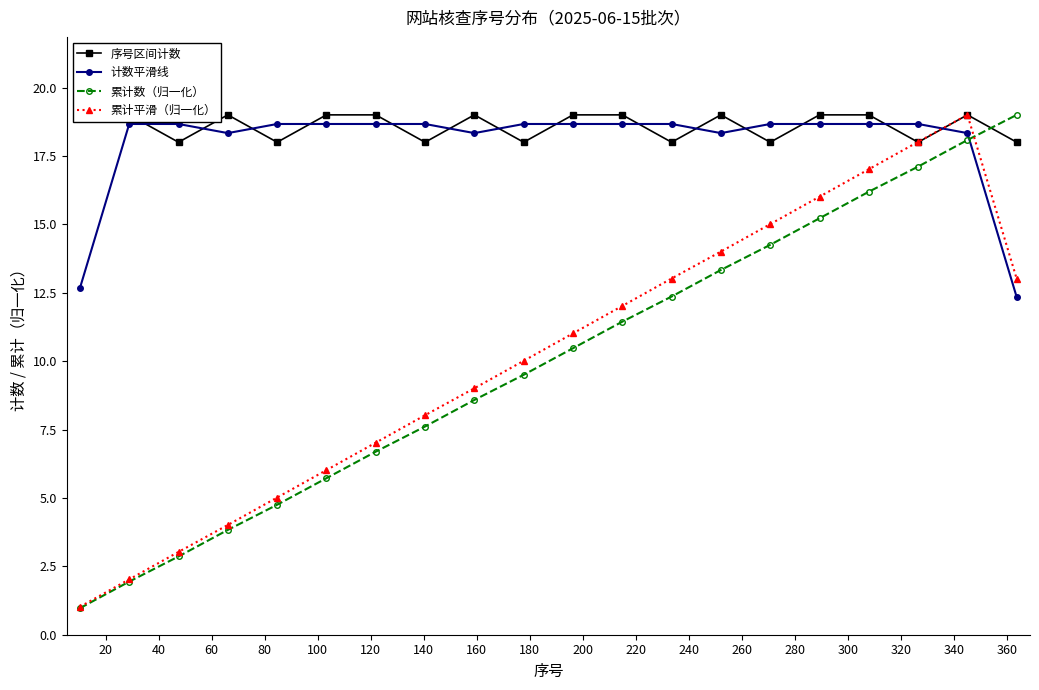

How many lines are shown in the chart?

4